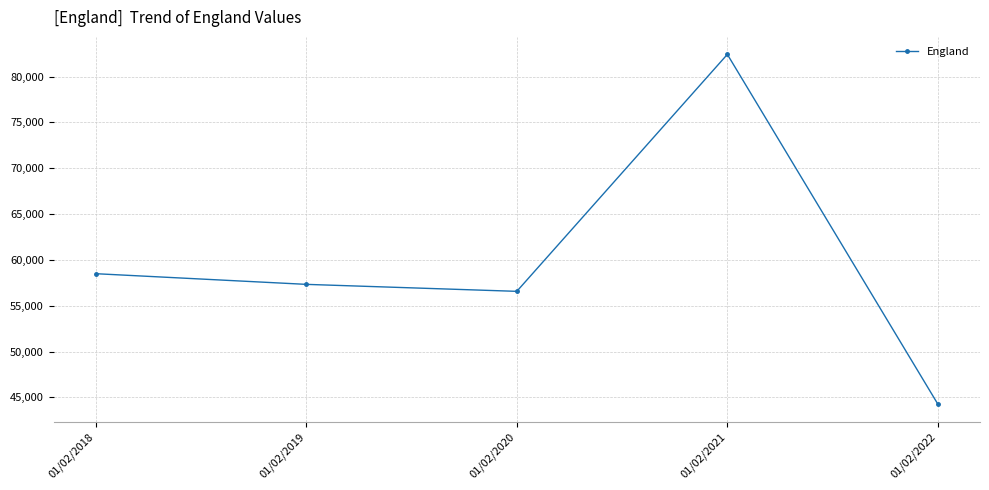

At which category does the data reach its first local valley?

01/02/2020